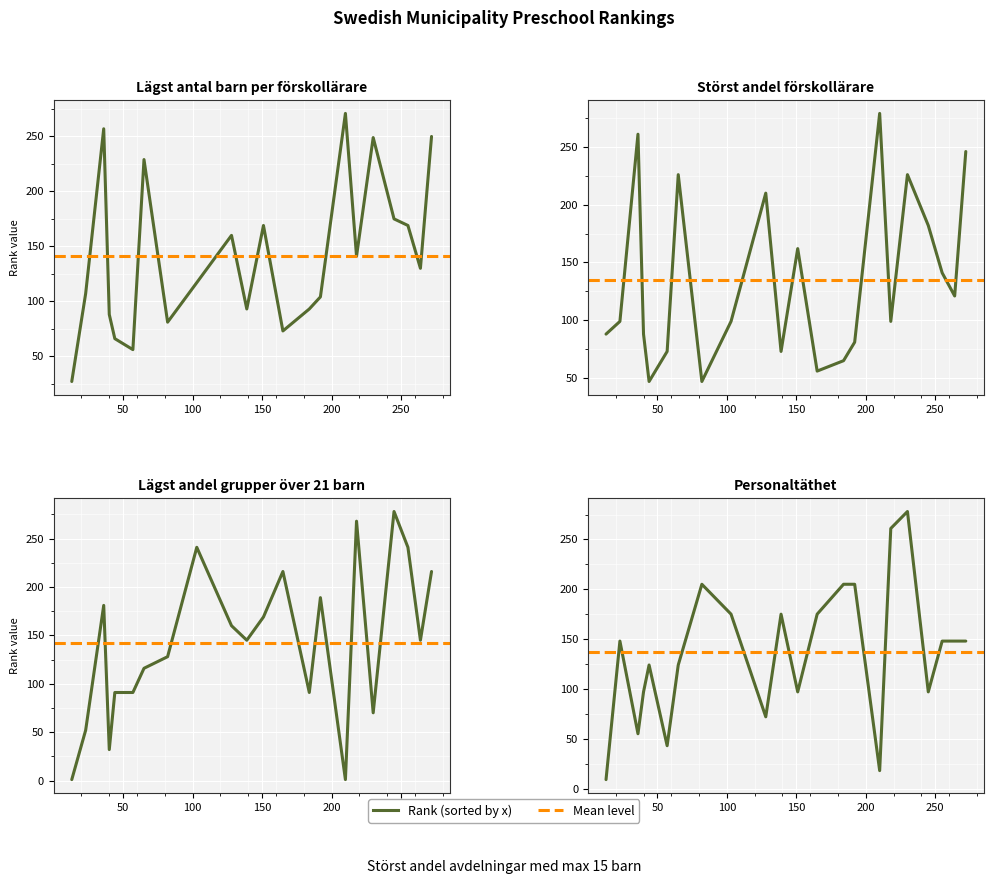

True or false: Lägst antal barn per förskollärare and Lägst andel grupper över 21 barn intersect in this chart.

True